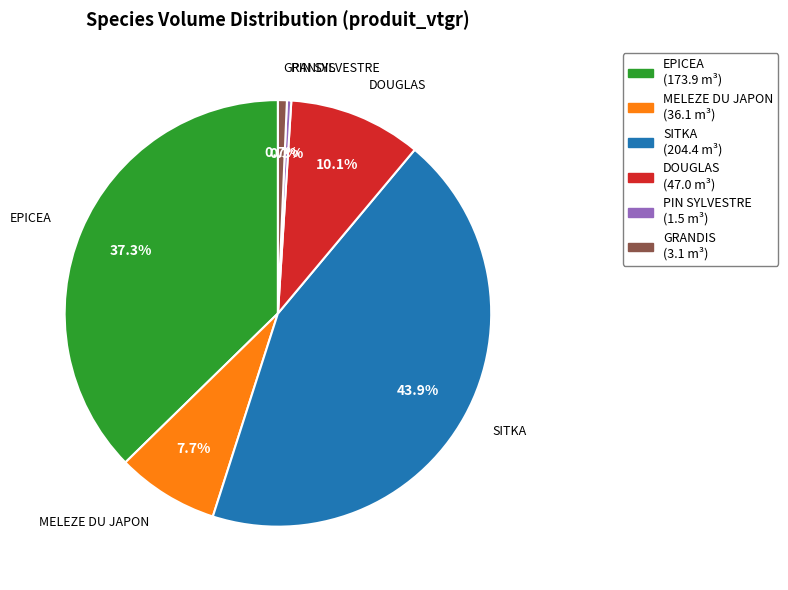

To the nearest percent, what percentage of the pie is GRANDIS?

1%